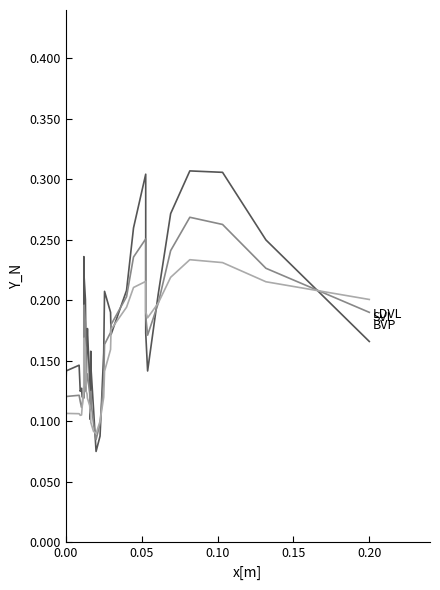

What is the difference between the second highest and minimum values in the LDVL series?

0.2